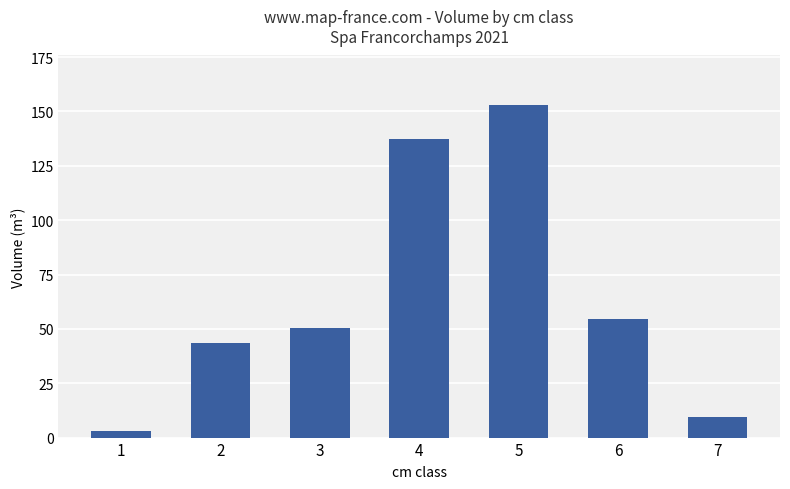

What is the value of the 7th bar from the left?

9.7